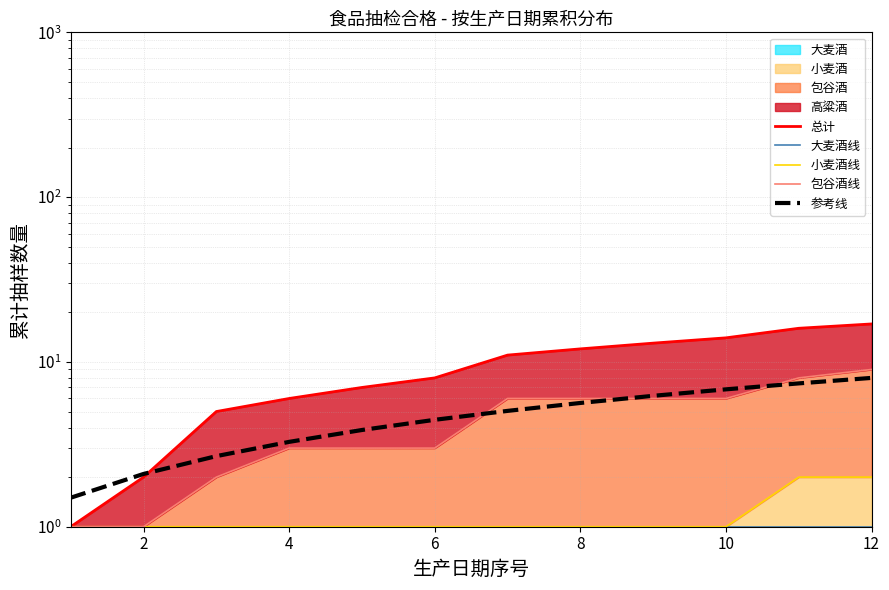

Which has a higher value, 12 or 6?

12